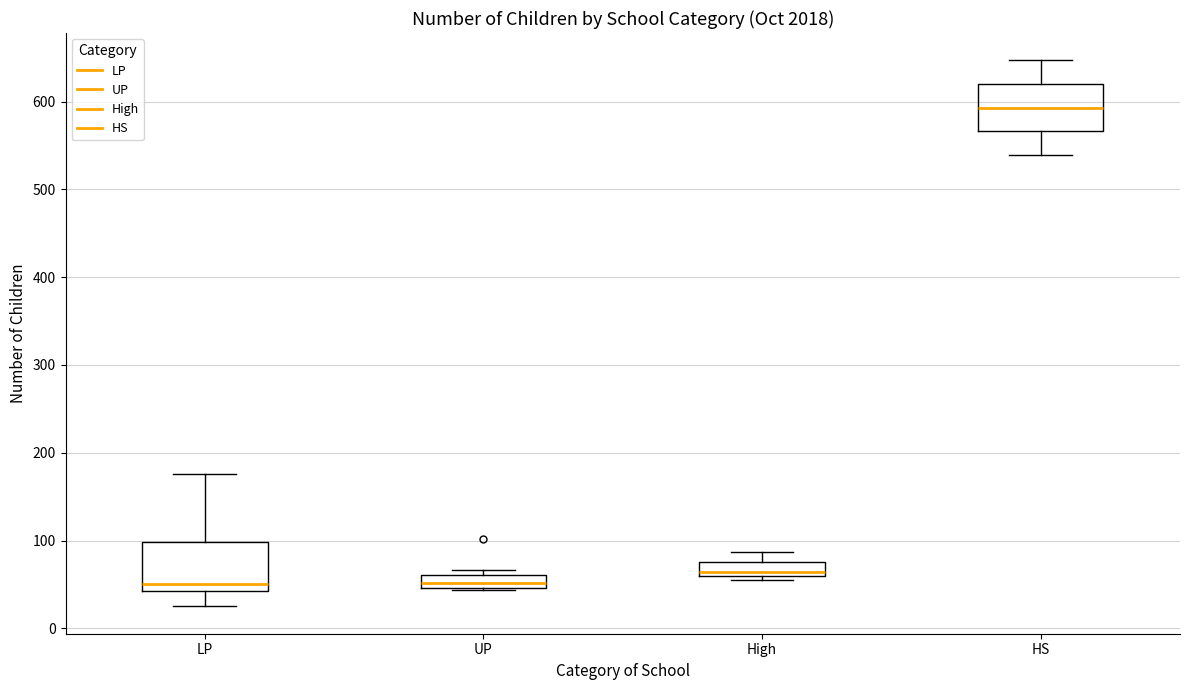

Where does the median line of the box for LP sit on the y-axis? The values are not printed on the chart, so give them approximately, as read against the axis.

50